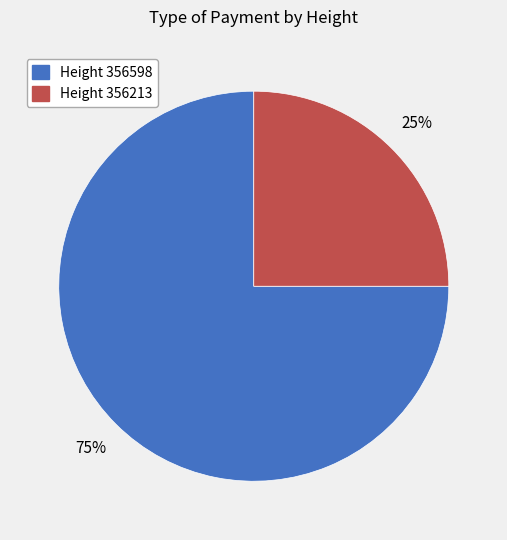

To the nearest percent, what is the difference between the largest and smallest slice percentages?

50%